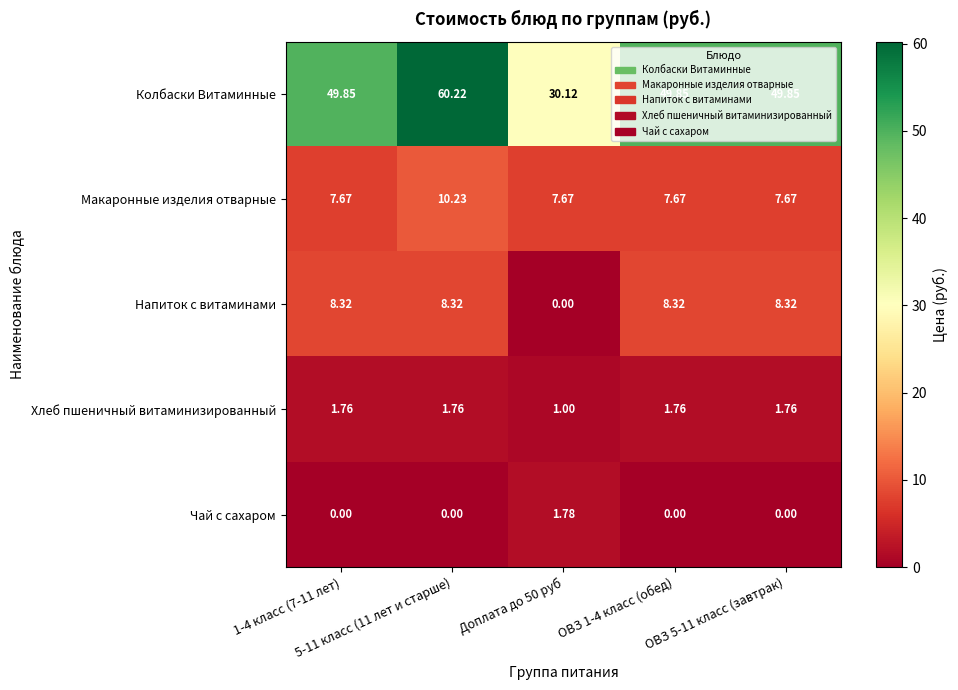

Which series has the widest spread of values?

Колбаски Витаминные